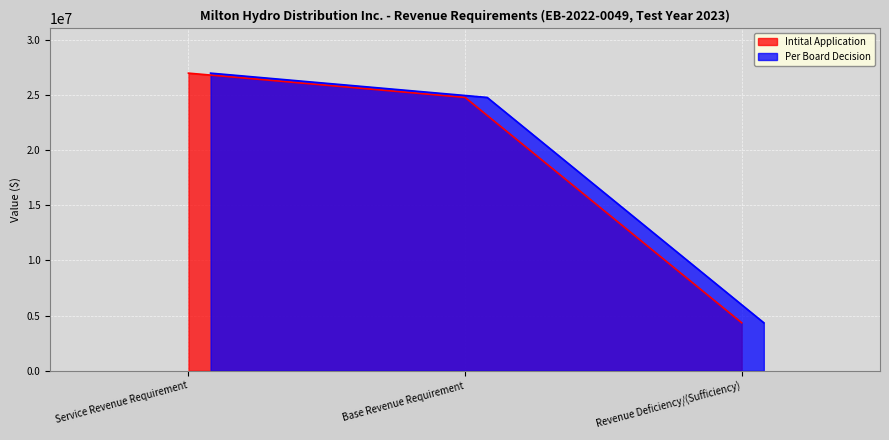

What is the difference between the maximum and minimum values in the Per Board Decision series?

22622354.4